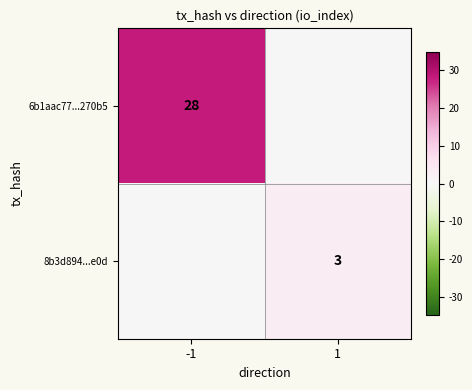

The 6b1aac77...270b5 series shows 13 at -1. True or false?

False